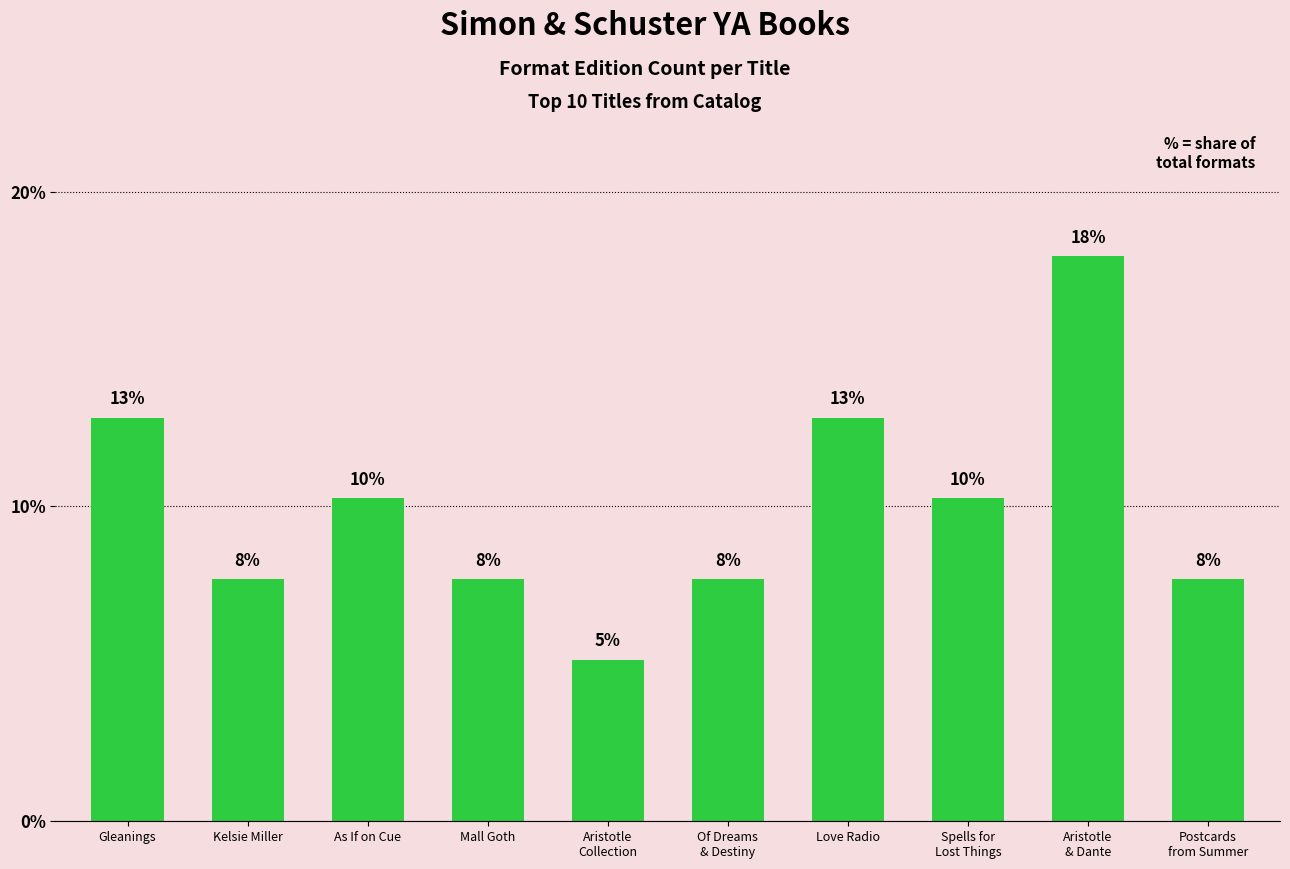

How many bars are there in total?

10